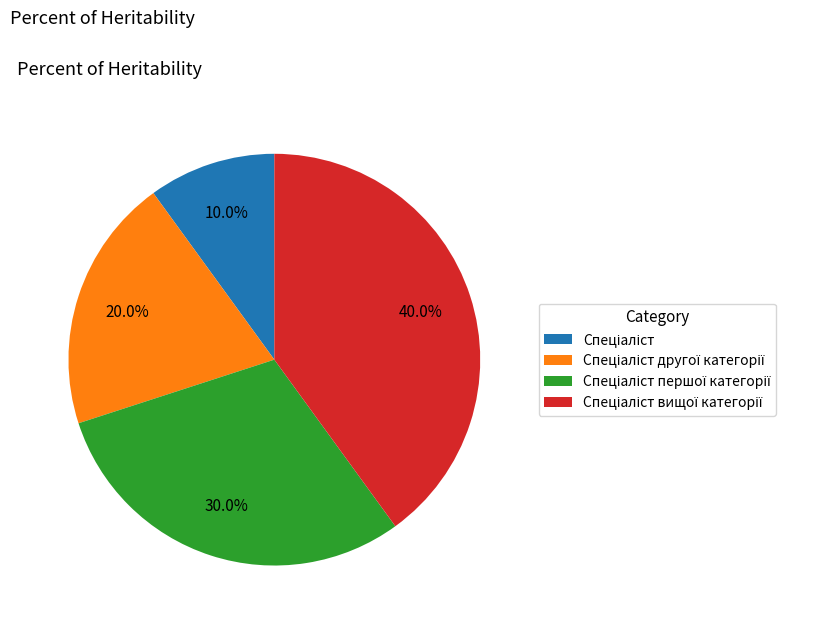

Is there a majority slice in this chart?

No